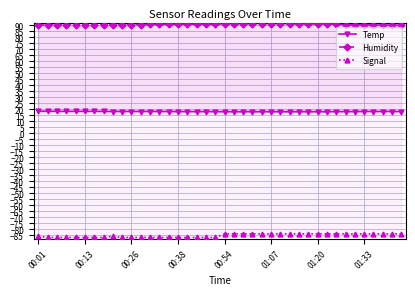

What is the sum of all Temp values?

721.7